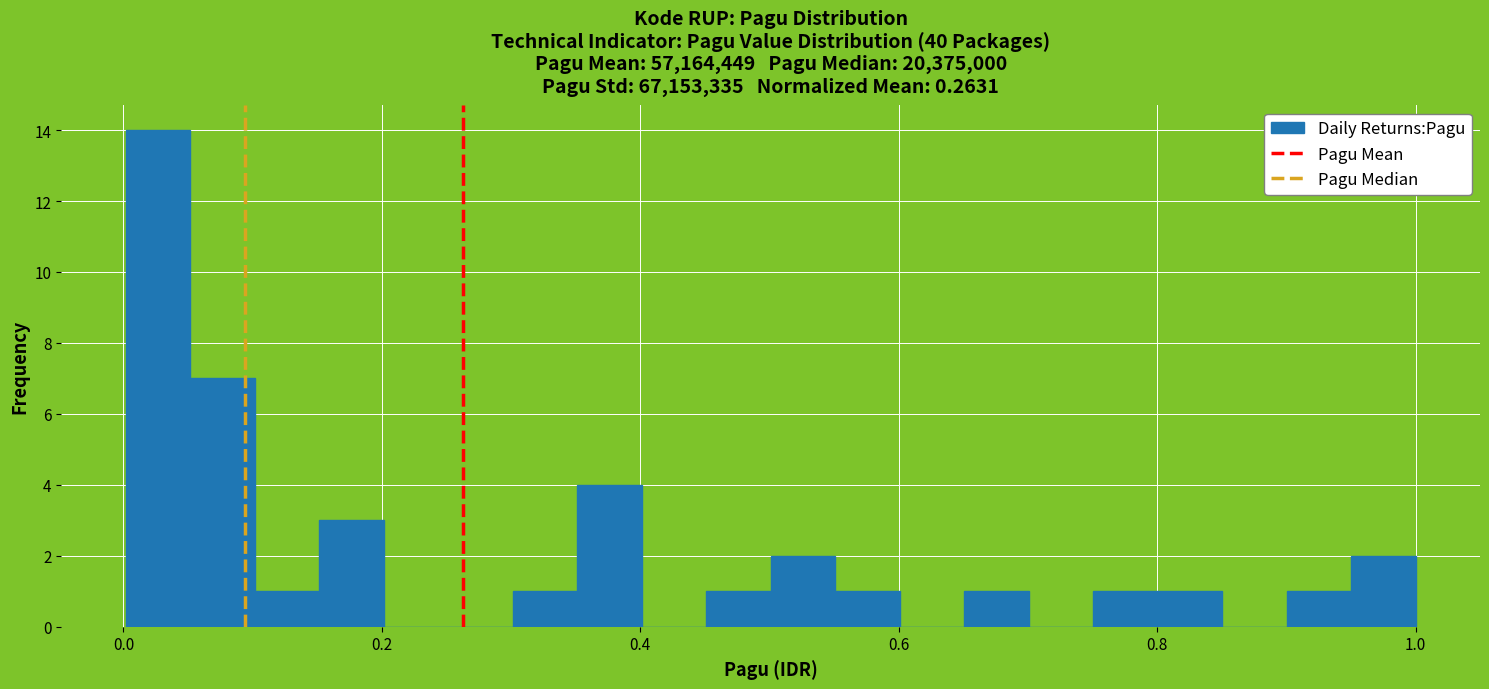

Around what value on the x-axis is the tallest bar? Give the approximate position of its centre, as read against the axis.

0.02